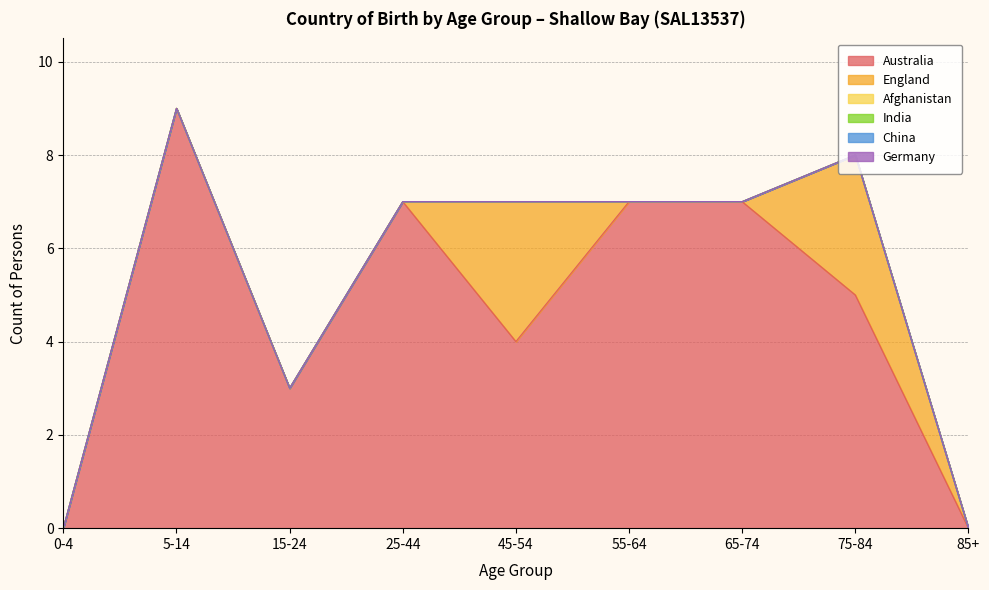

True or false: Australia and England cross at least once.

False